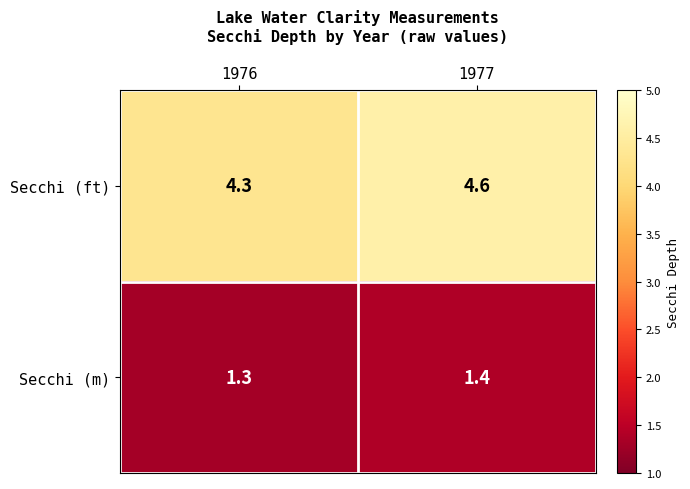

Which series has the largest range (max minus min)?

Secchi (ft)